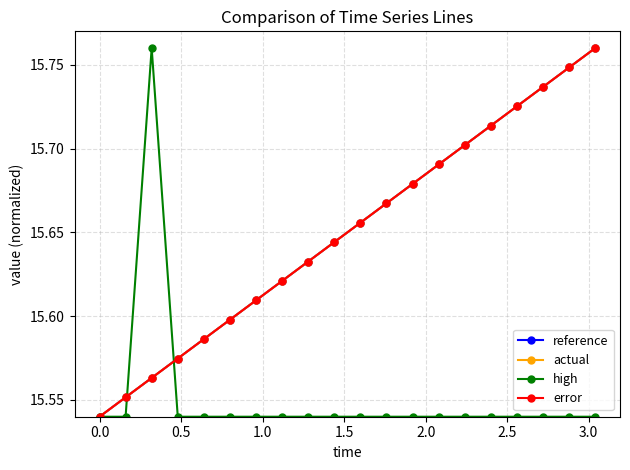

Reading right to left, list all the values displayed in this chart.

reference: 15.8	15.7	15.7	15.7	15.7	15.7	15.7	15.7	15.7	15.7	15.6	15.6	15.6	15.6	15.6	15.6	15.6	15.6	15.6	15.5
actual: 15.8	15.7	15.7	15.7	15.7	15.7	15.7	15.7	15.7	15.7	15.6	15.6	15.6	15.6	15.6	15.6	15.6	15.6	15.6	15.5
high: 15.5	15.5	15.5	15.5	15.5	15.5	15.5	15.5	15.5	15.5	15.5	15.5	15.5	15.5	15.5	15.5	15.5	15.8	15.5	15.5
error: 15.8	15.7	15.7	15.7	15.7	15.7	15.7	15.7	15.7	15.7	15.6	15.6	15.6	15.6	15.6	15.6	15.6	15.6	15.6	15.5